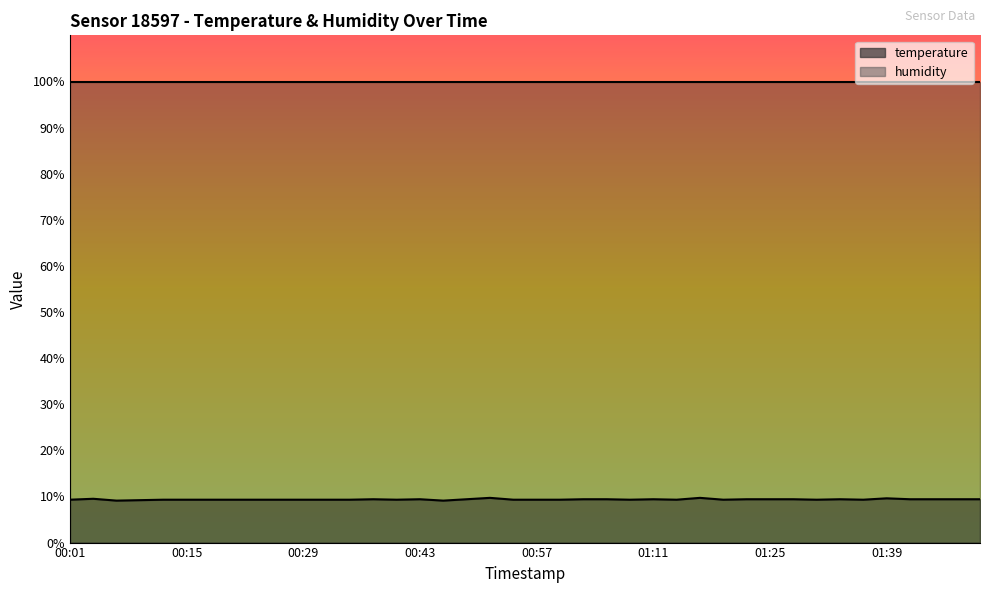

Reading left to right, what are all the values shown in this chart?

9.3	9.5	9.1	9.2	9.3	9.3	9.3	9.3	9.3	9.3	9.3	9.3	9.3	9.4	9.3	9.4	9.1	9.4	9.7	9.3	9.3	9.3	9.4	9.4	9.3	9.4	9.3	9.7	9.3	9.4	9.4	9.4	9.3	9.4	9.3	9.6	9.4	9.4	9.4	9.4